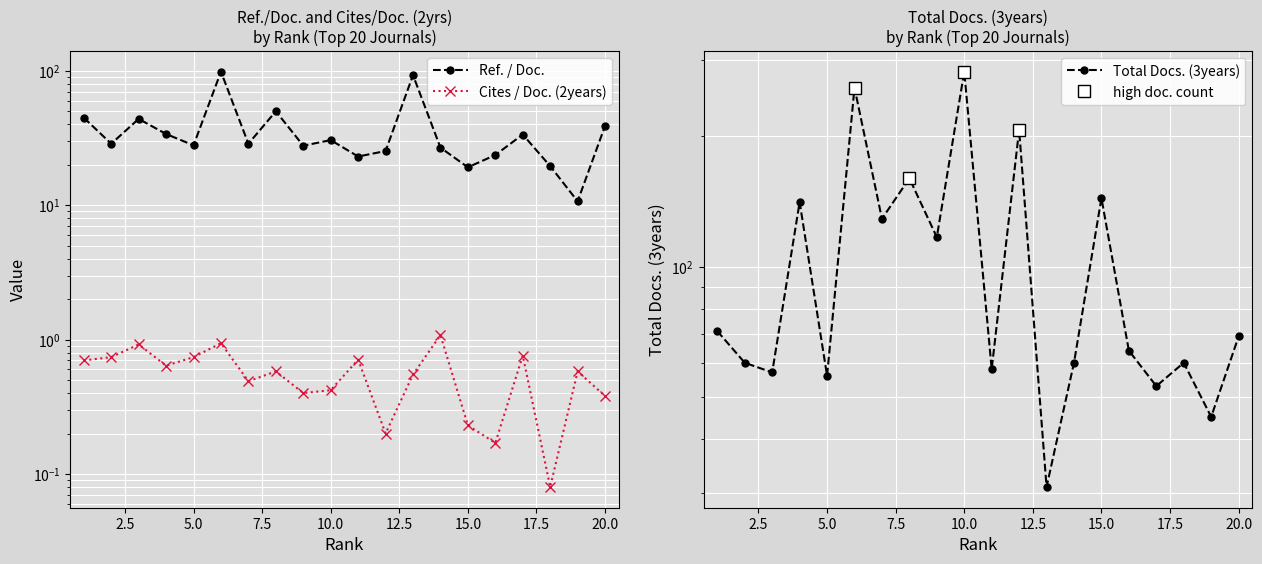

List the series in order of their overall mean, lowest first.

Cites / Doc. (2years), Ref. / Doc., Total Docs. (3years)